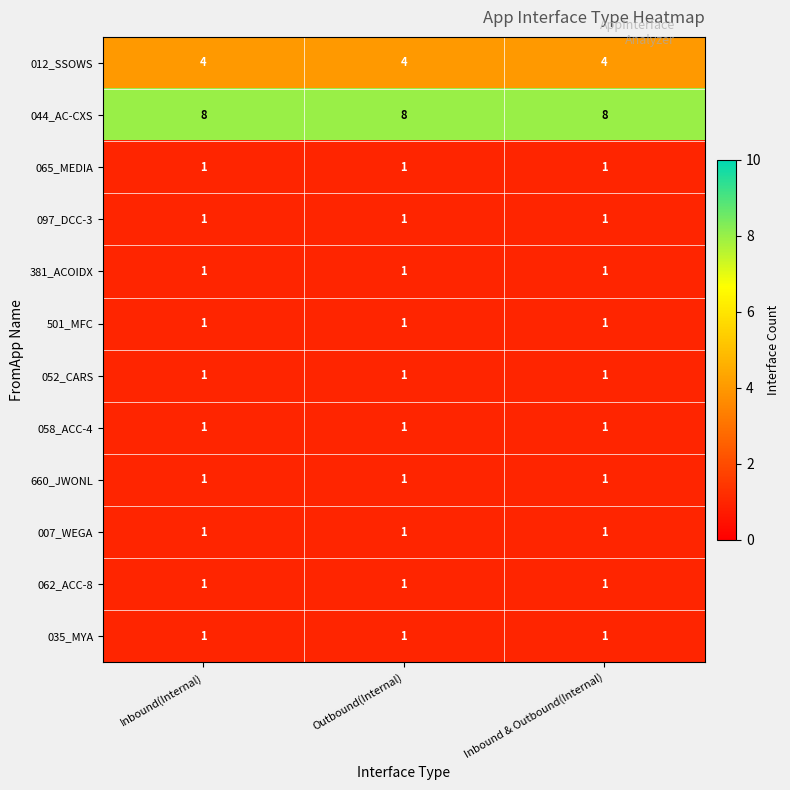

What is the sum of all 065_MEDIA values?

3